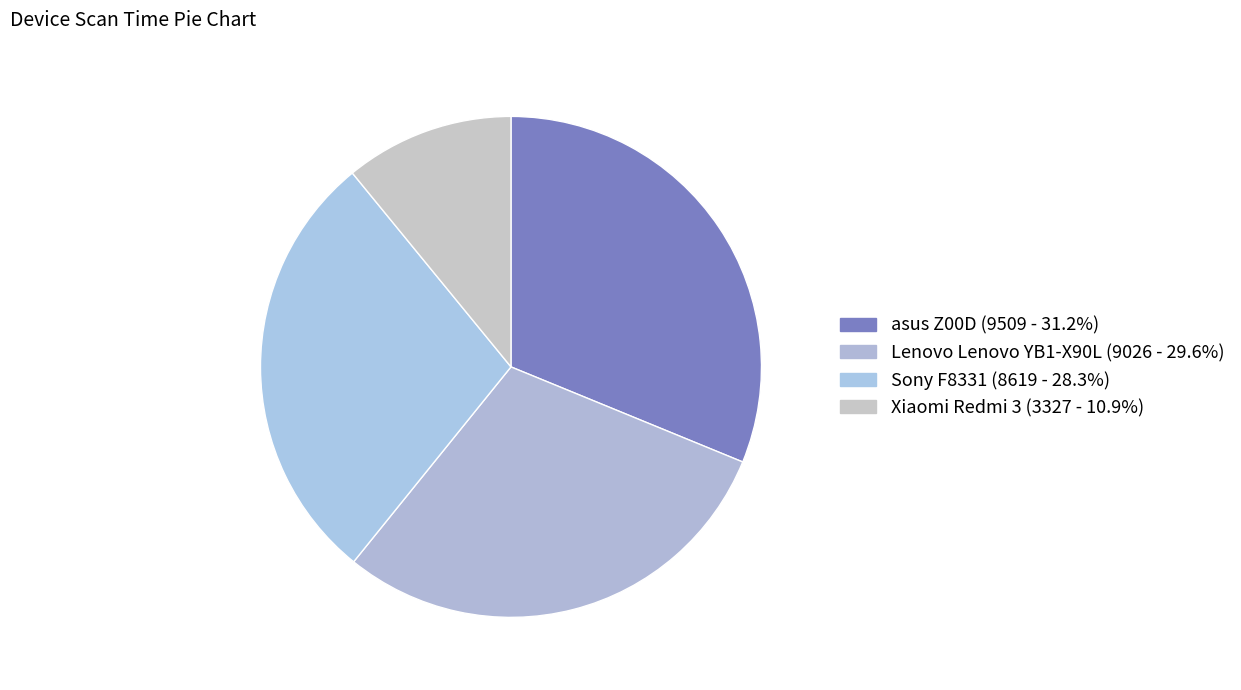

What is the largest slice in the pie chart?

asus Z00D